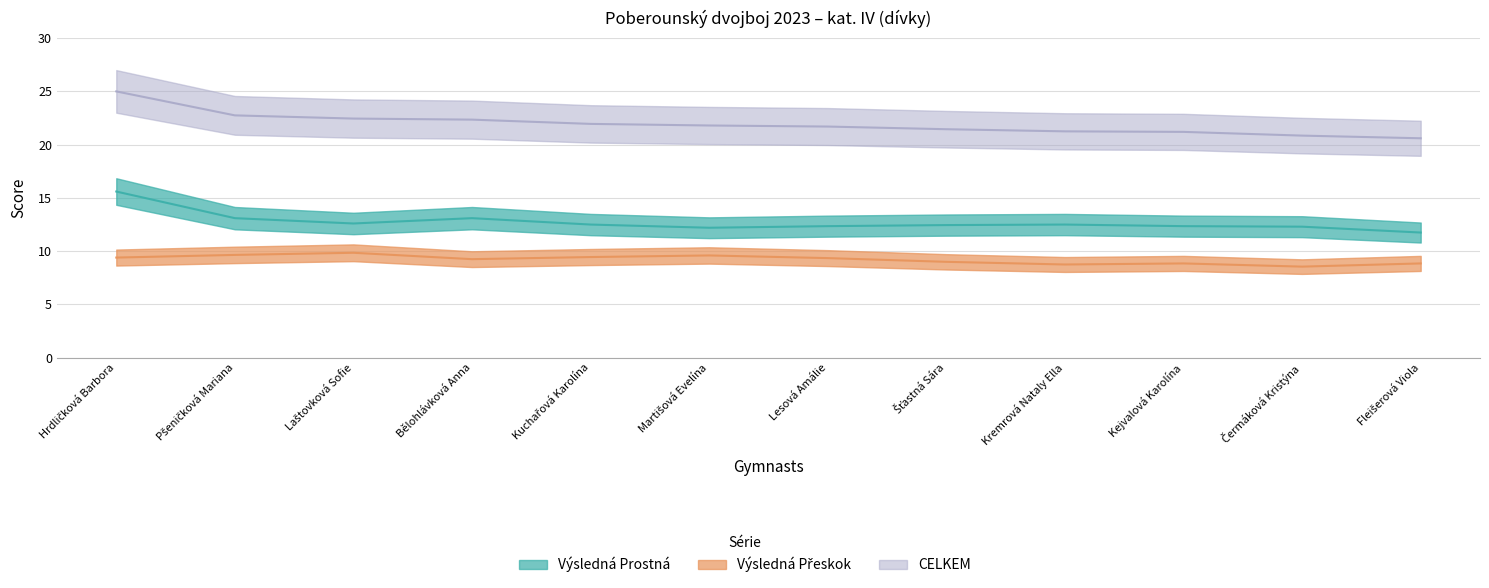

At how many categories does at least one series exceed 19?

12